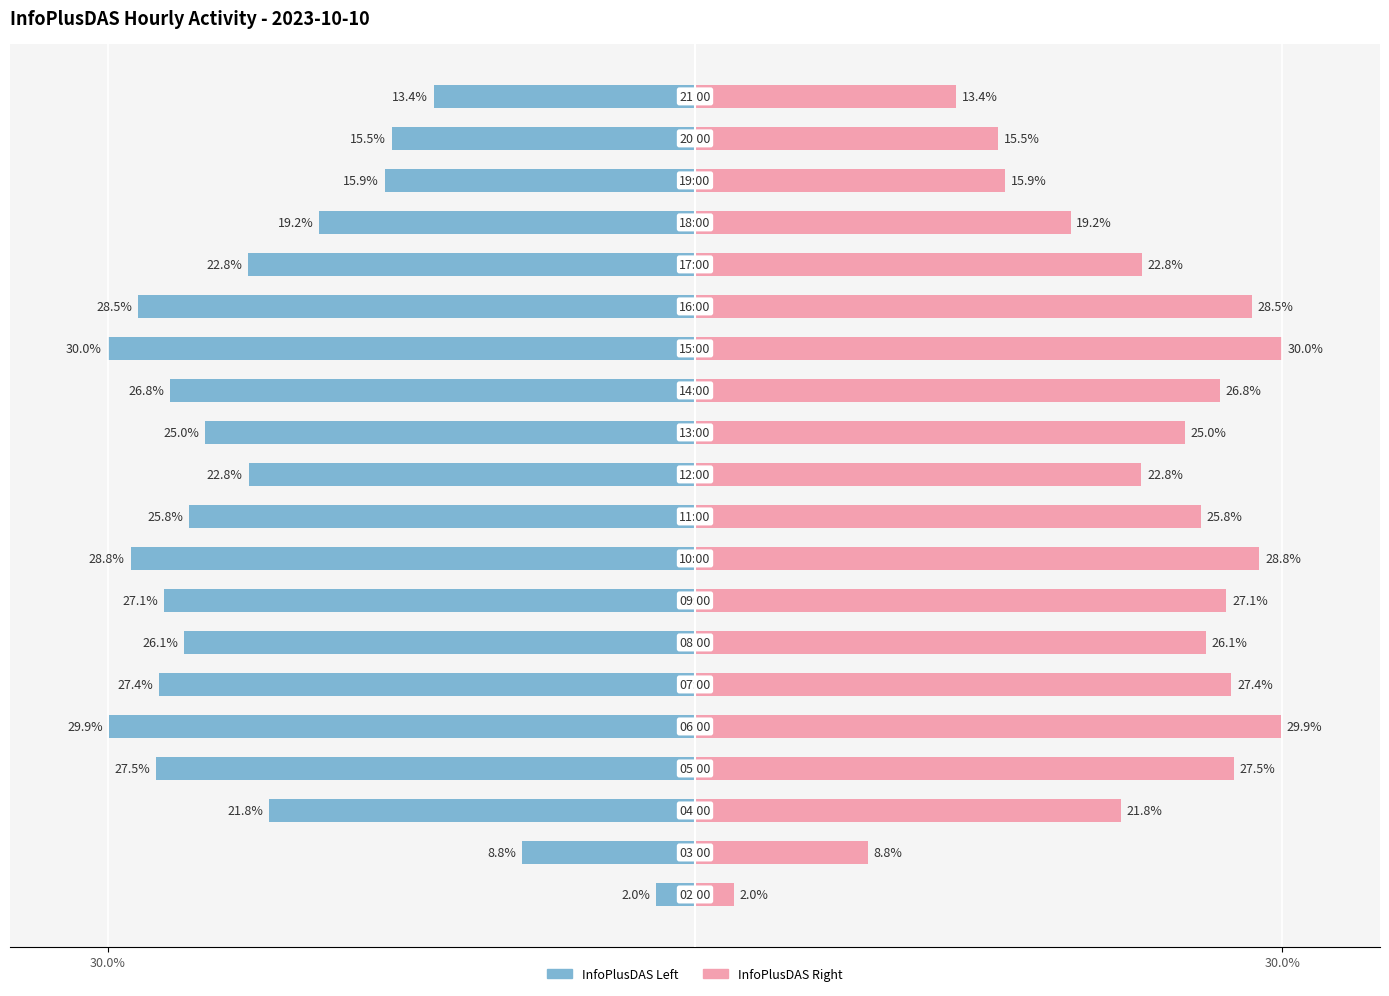

What is the difference between the maximum and minimum values in the InfoPlusDAS (left) series?

28.0